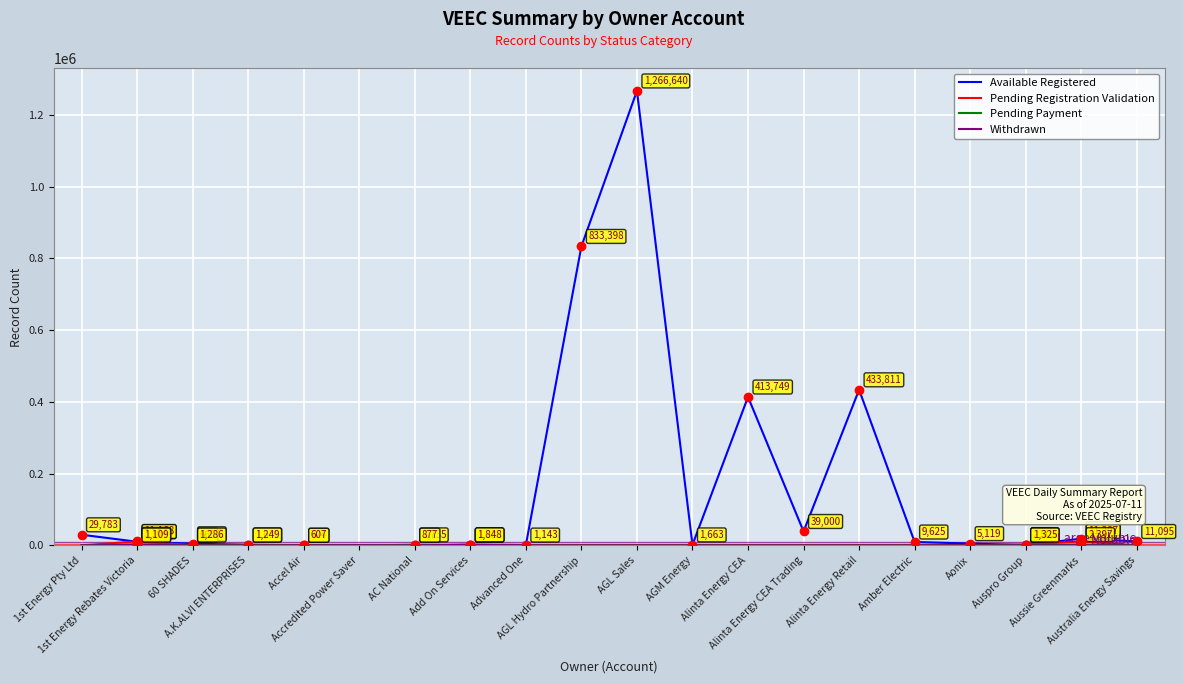

Which series has the largest total across all categories?

Available Registered